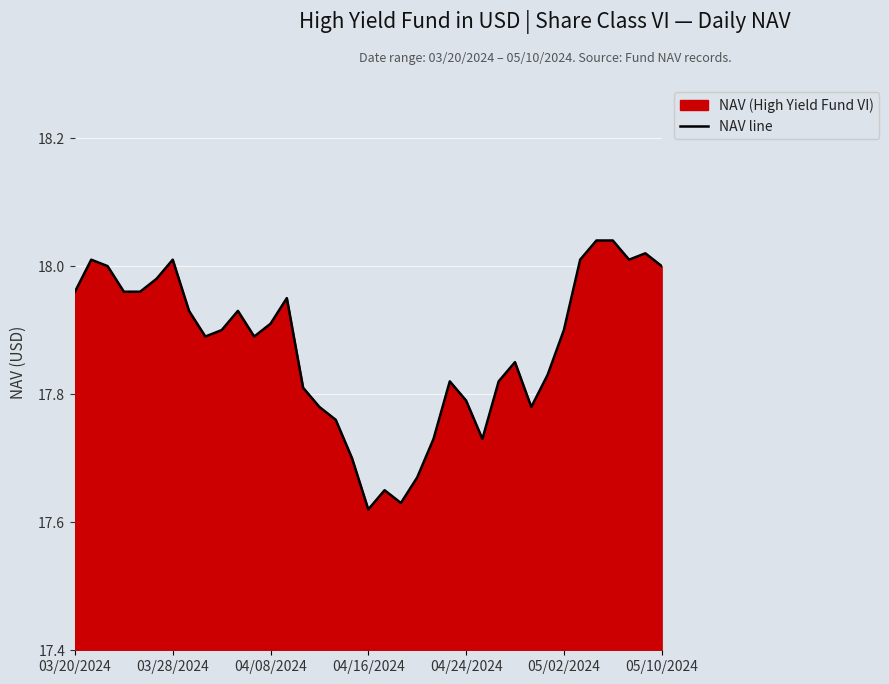

At which label is the value closest to 17?

04/16/2024